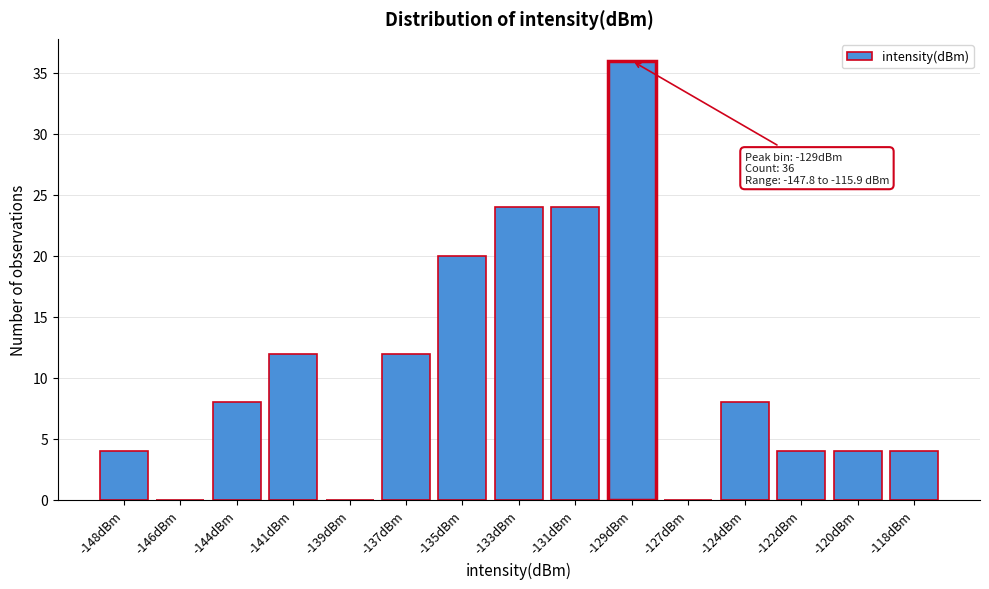

Reading left to right, list all the values displayed in this chart.

-148dBm=4	-146dBm=0	-144dBm=8	-141dBm=12	-139dBm=0	-137dBm=12	-135dBm=20	-133dBm=24	-131dBm=24	-129dBm=36	-127dBm=0	-124dBm=8	-122dBm=4	-120dBm=4	-118dBm=4